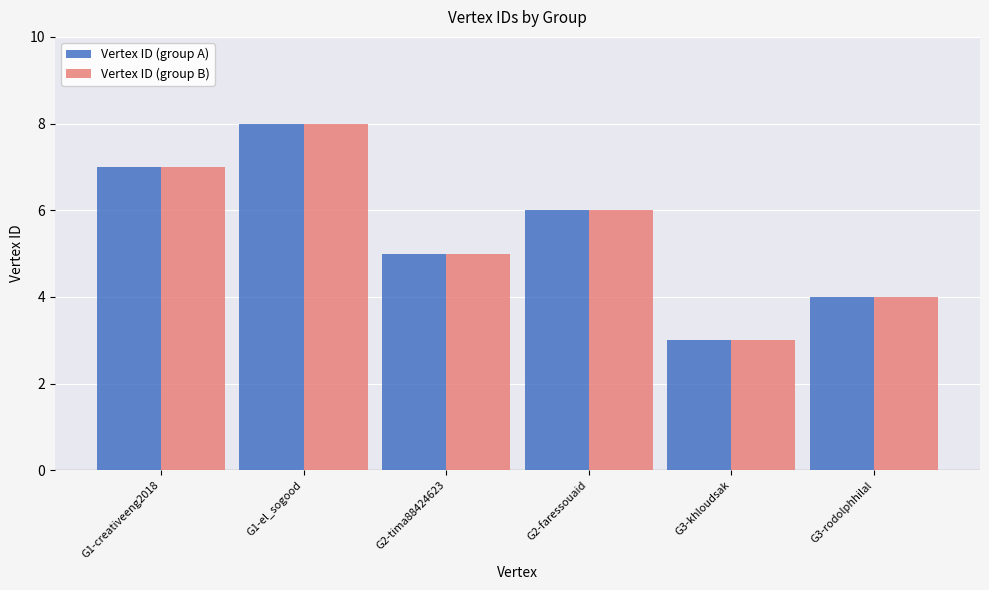

At which category is the sum across all series the highest?

G1-el_sogood